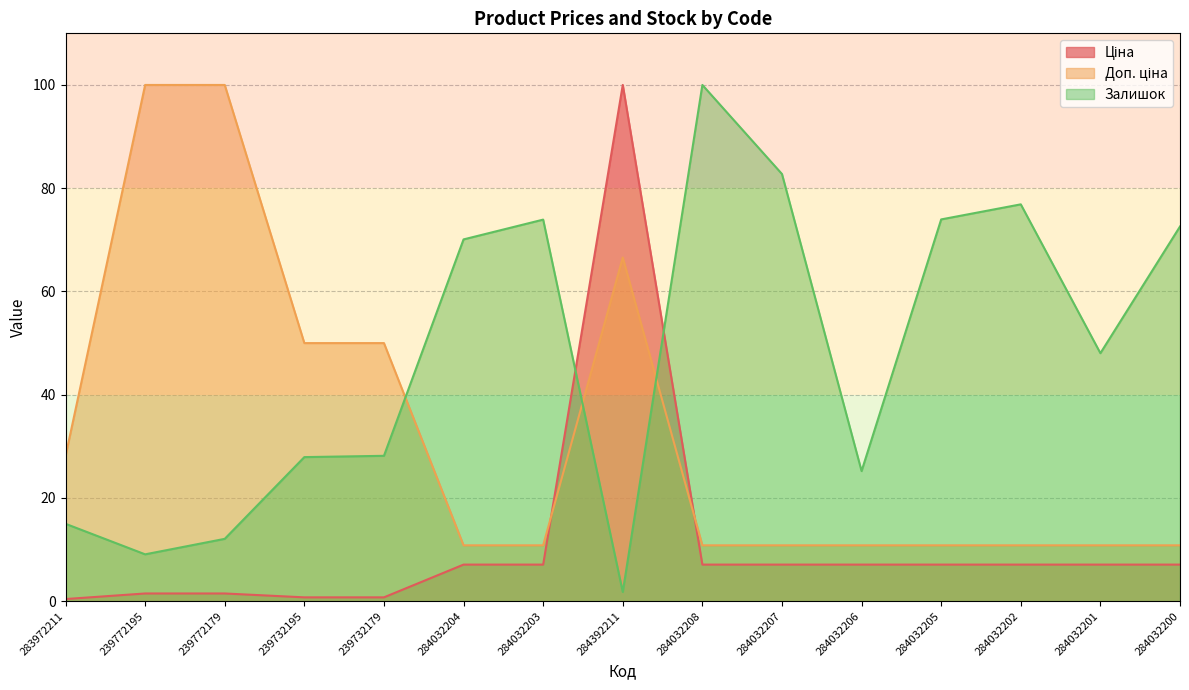

What are all the series names shown in the legend?

Ціна, Доп. ціна, Залишок